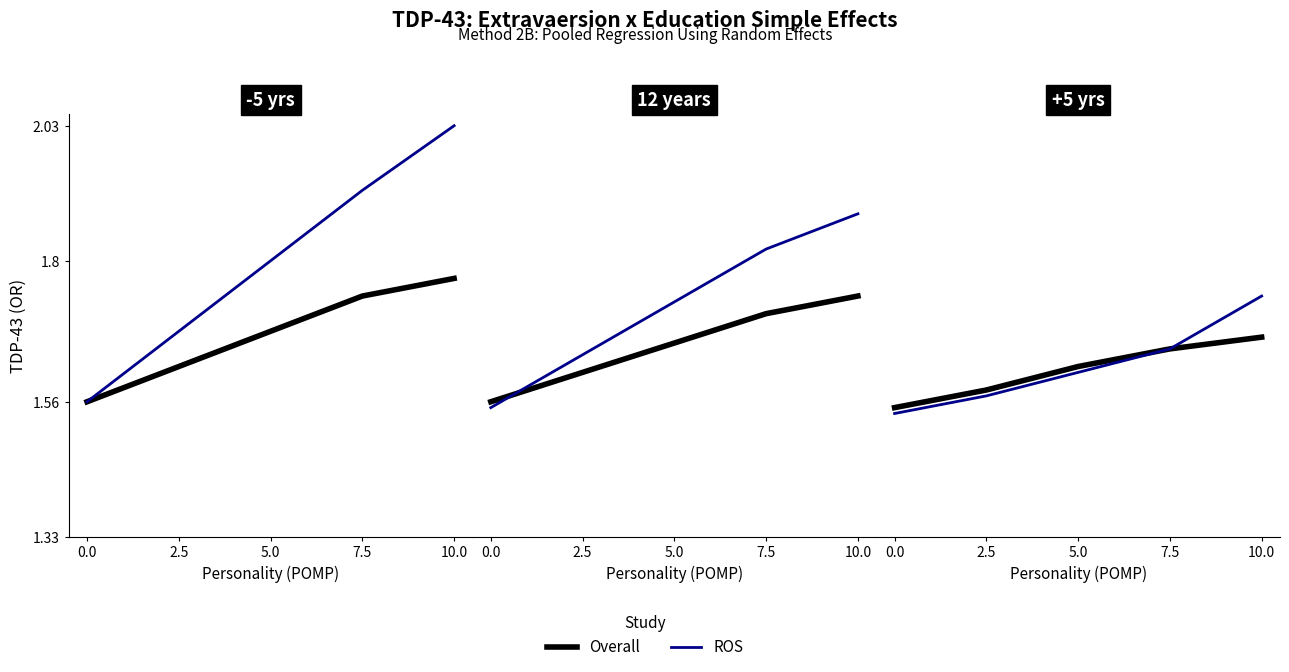

Which series changed the most between 2.5 and 10.0?

ROS